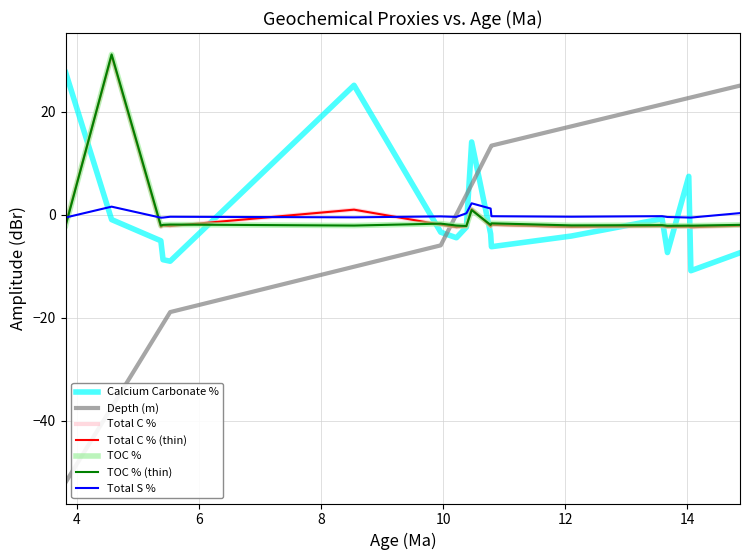

Does the chart display data point markers on the line(s)?

No